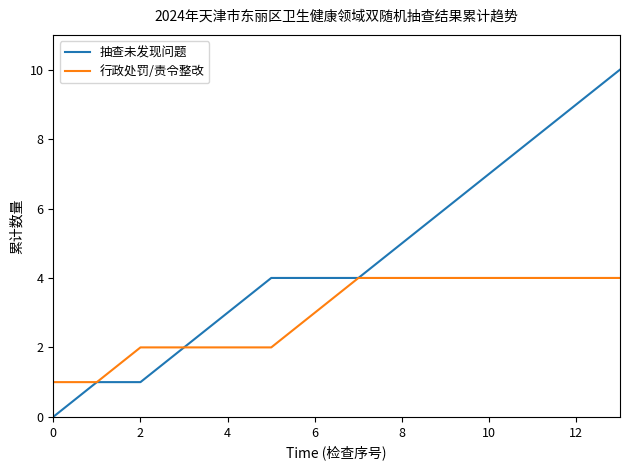

Which series has the widest spread of values?

抽查未发现问题